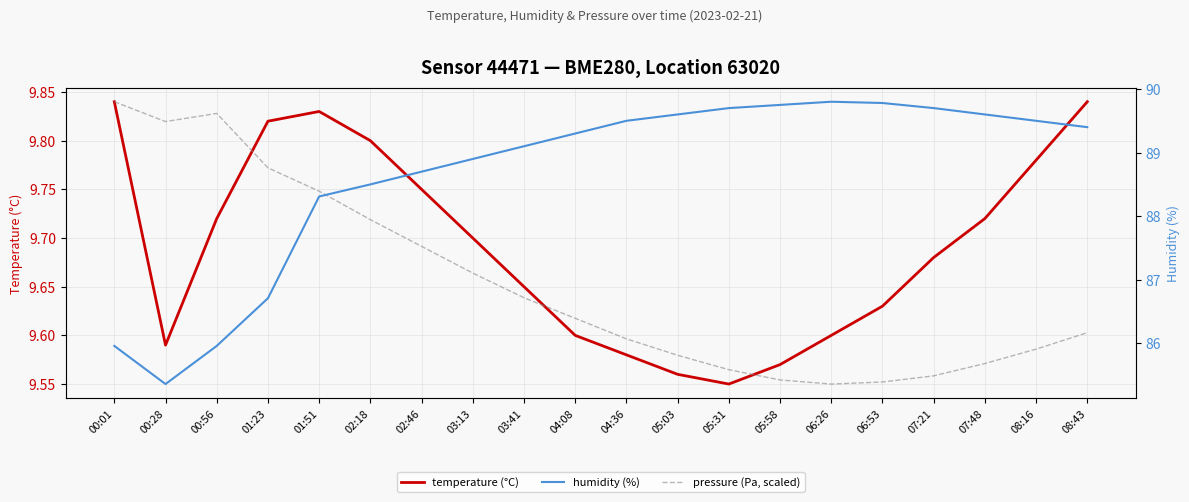

What position from the right is 00:56?

18